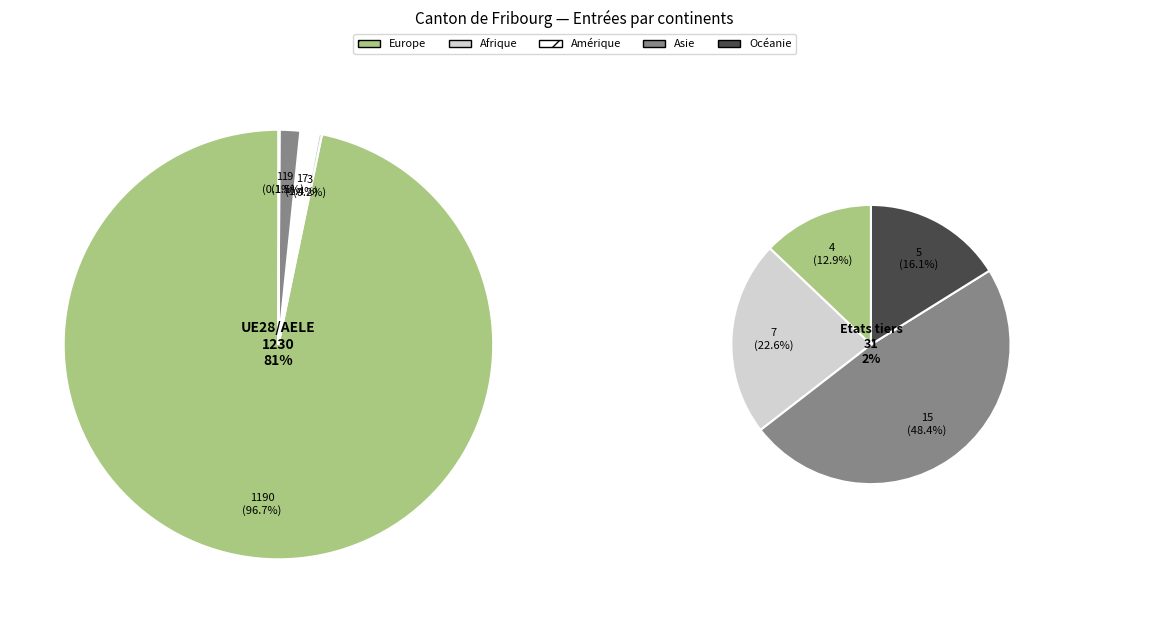

Does Provenance inconnu account for over 50% of the chart?

No